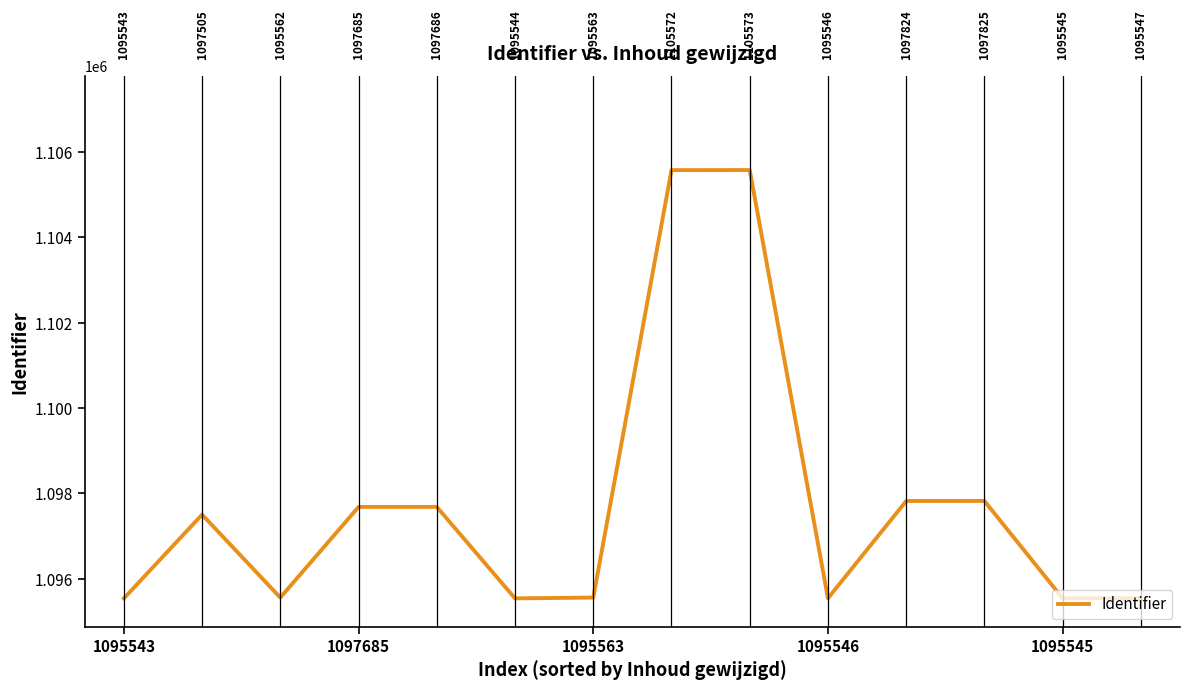

Reading right to left, what are all the values shown in this chart?

1095547	1095545	1097825	1097824	1095546	1105573	1105572	1095563	1095544	1097686	1097685	1095562	1097505	1095543